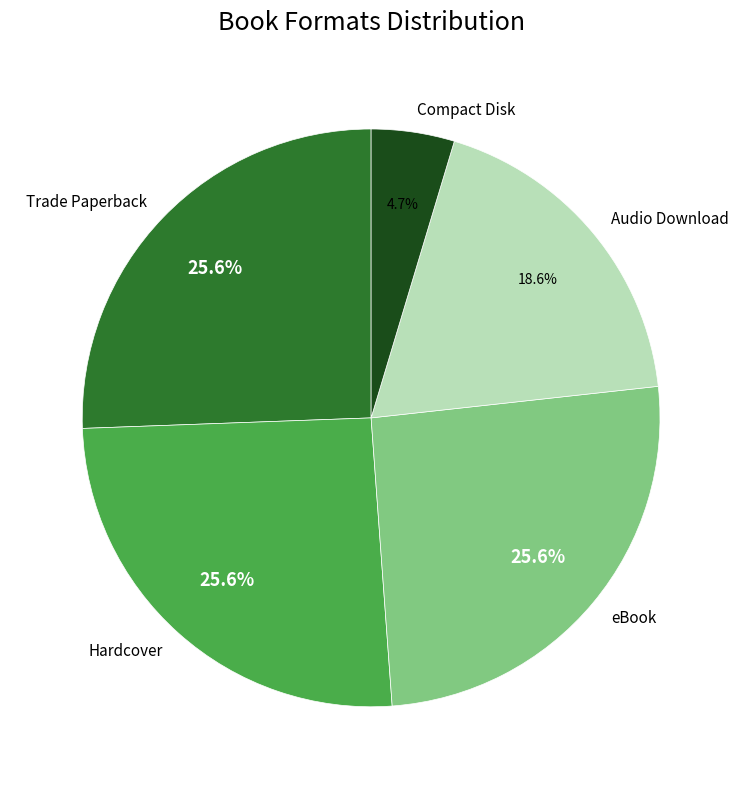

How many segments does this pie chart have?

5